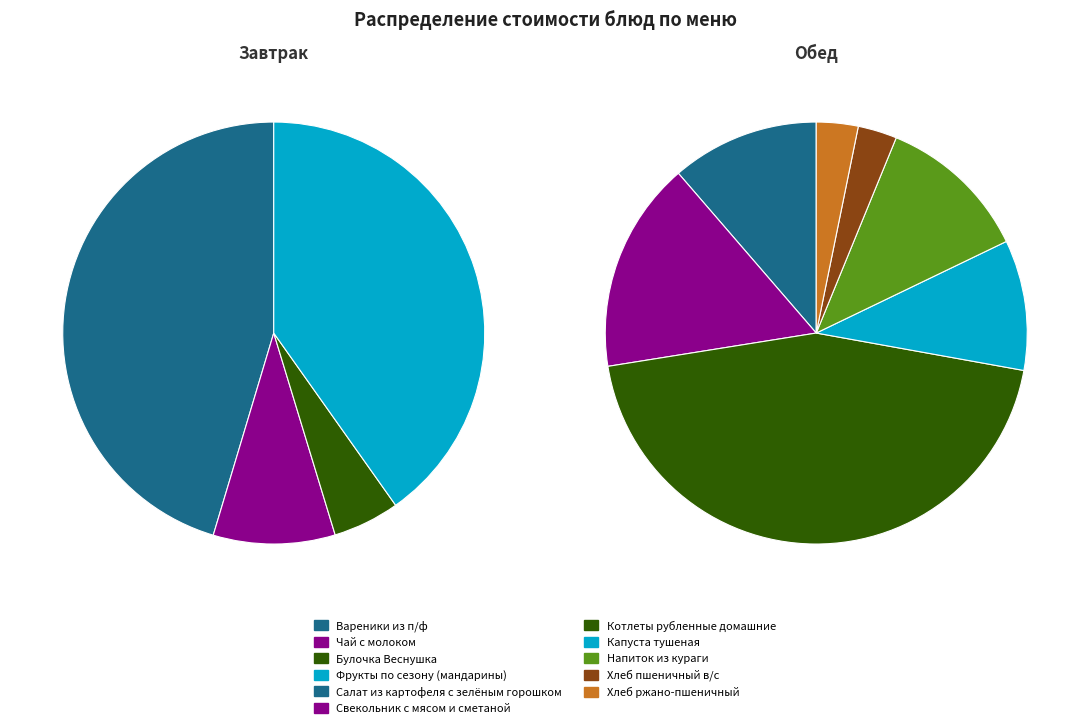

What is the change in value from Вареники из п/ф to Фрукты по сезону (мандарины)?

-4.9